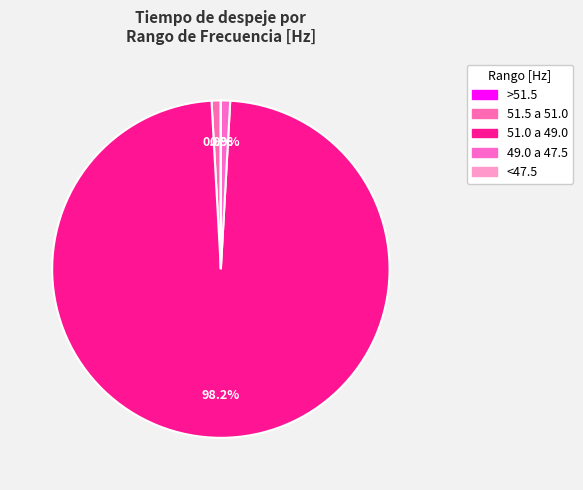

The 51.5 a 51.0 slice represents 1% of the pie. True or false?

True